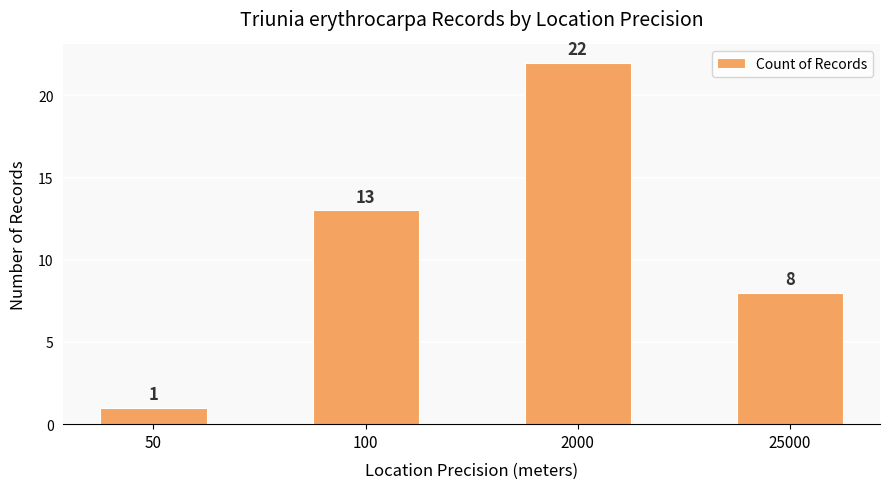

What is the difference between the values at 50 and 100?

12